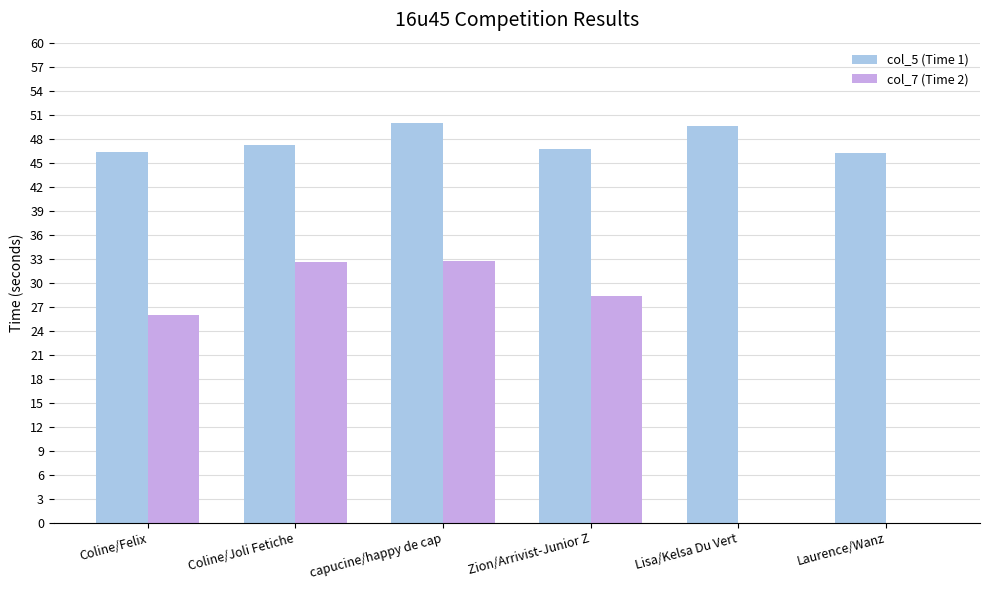

What is the sum of the col_7 (Time 2) values at Coline/Joli Fetiche and Coline/Felix?

58.4